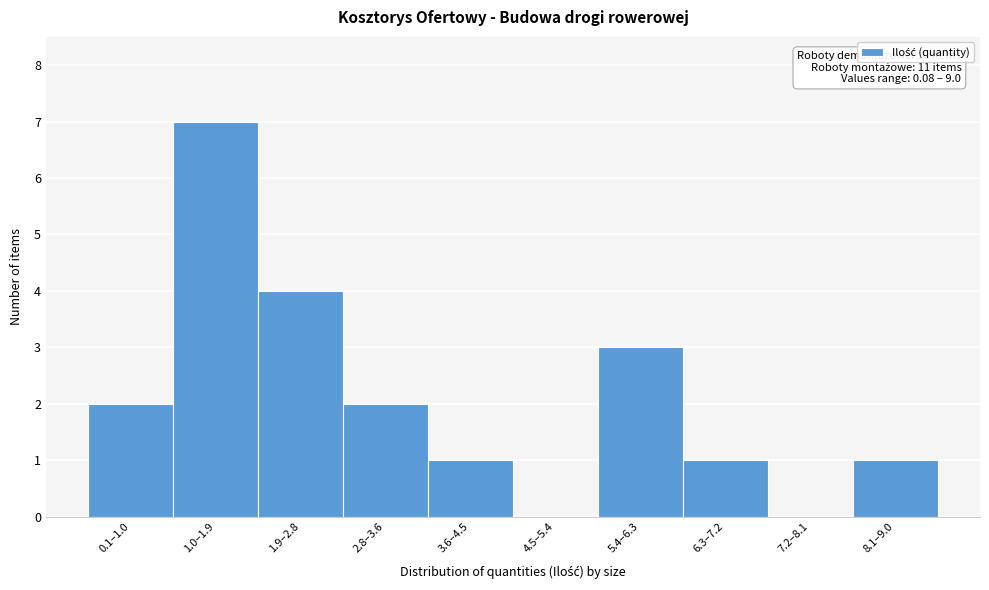

Reading right to left, extract all data points from this chart.

8.1–9.0=1	7.2–8.1=0	6.3–7.2=1	5.4–6.3=3	4.5–5.4=0	3.6–4.5=1	2.8–3.6=2	1.9–2.8=4	1.0–1.9=7	0.1–1.0=2